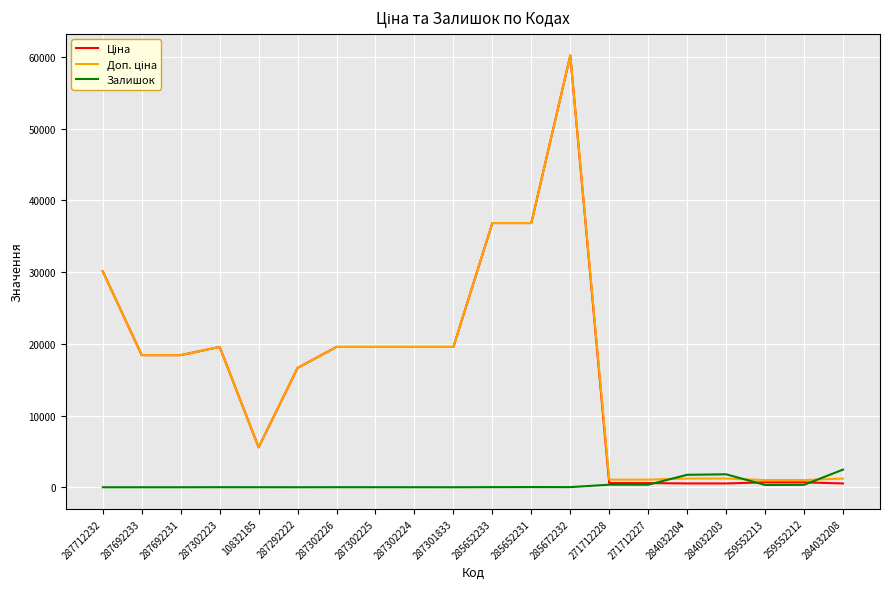

At which category does the chart reach its peak across all series?

285672232